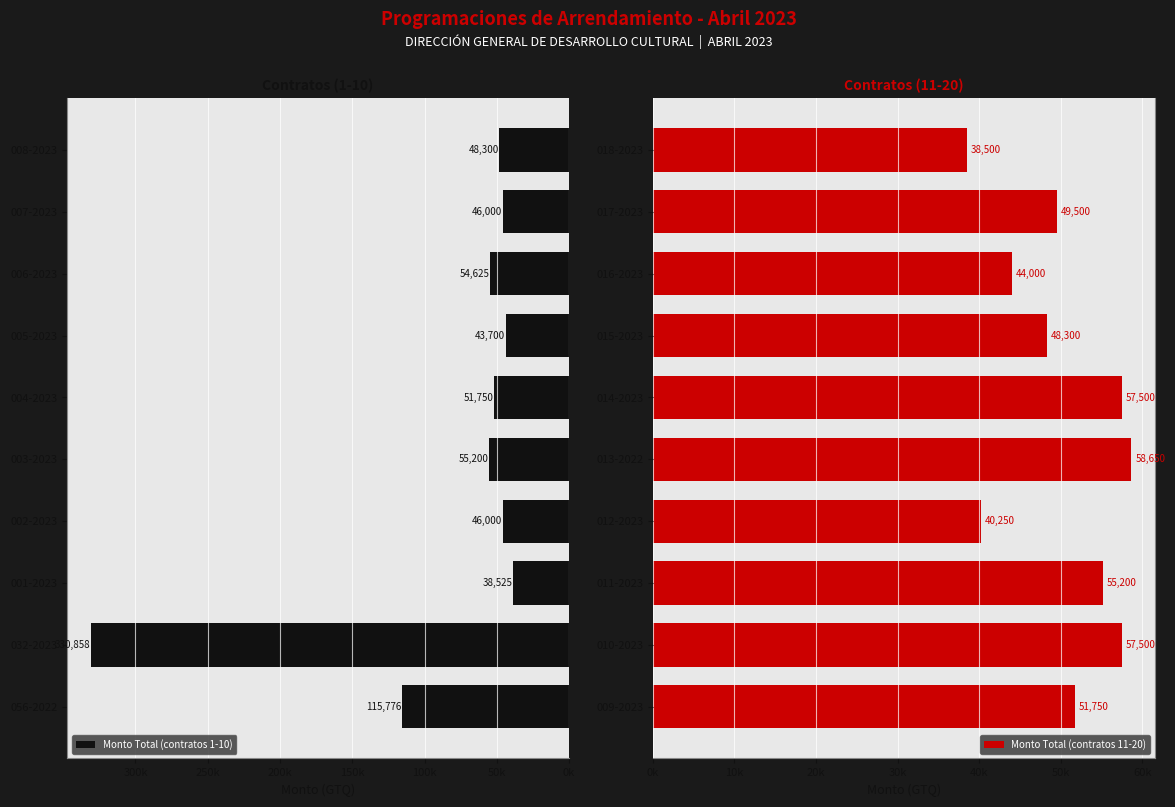

What is the value of the Monto Total (contratos 11-20) bar at the 9th from the left?

49500